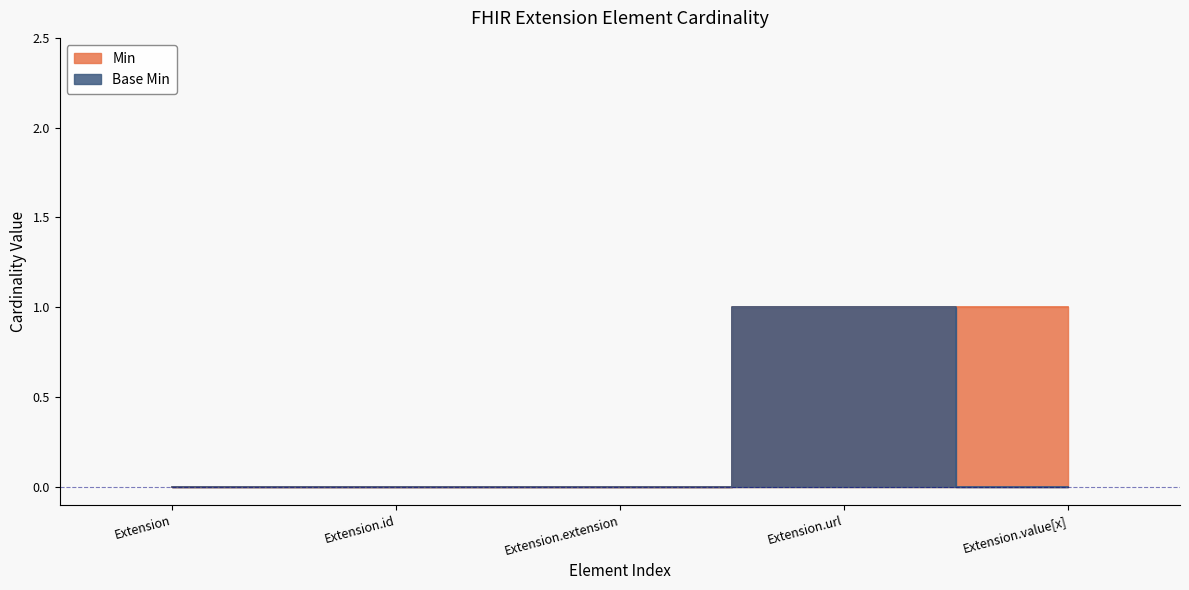

The Base Min series shows 1 at Extension.value[x]. True or false?

False